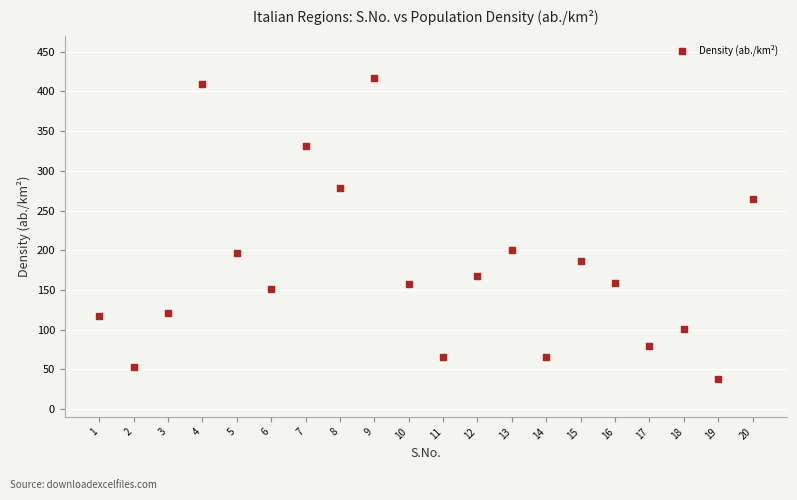

What is the range of Y values (max minus min)?

379